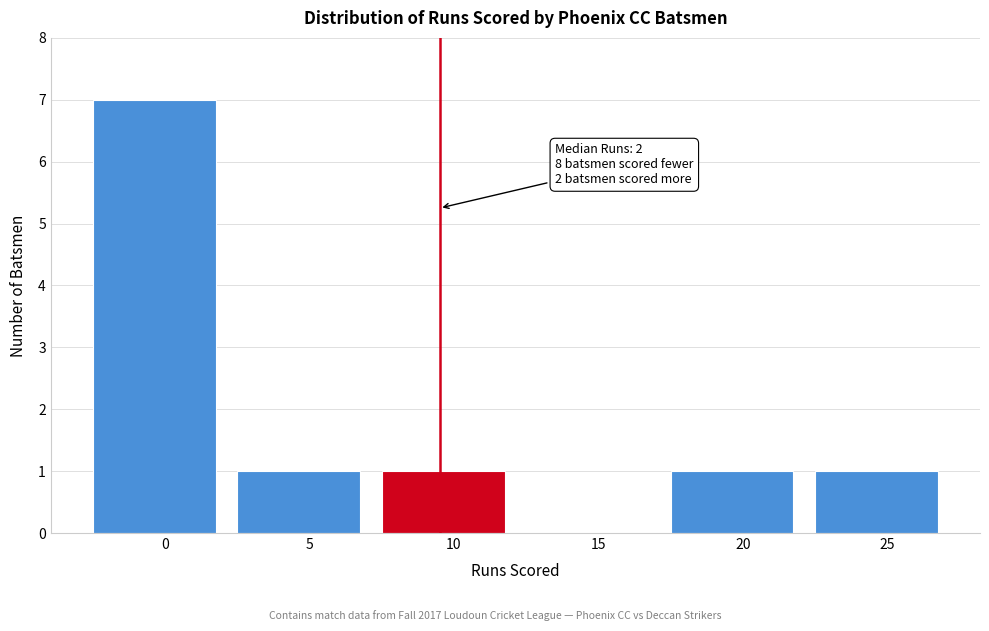

Reading left to right, extract all data points from this chart.

0=7	5=1	10=1	15=0	20=1	25=1